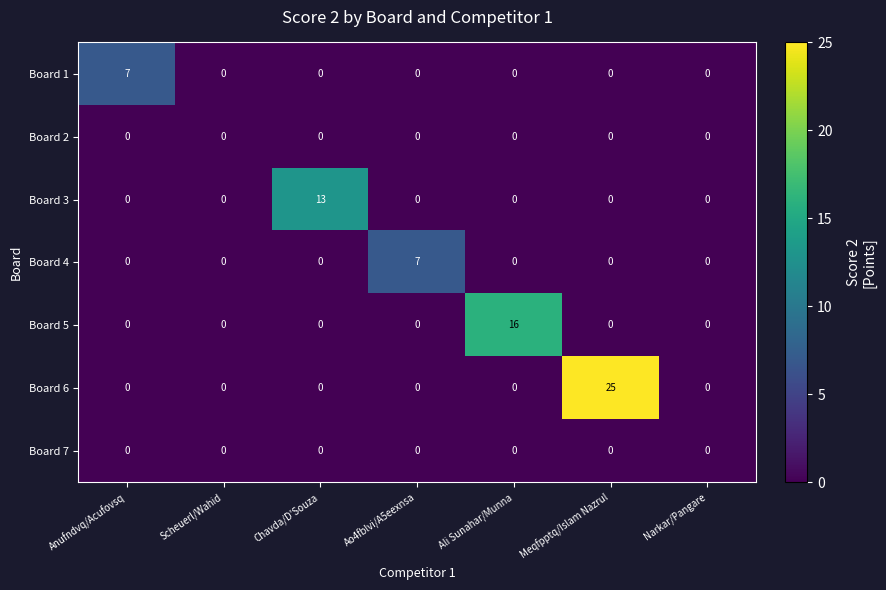

Which series has the largest total across all categories?

Board 6